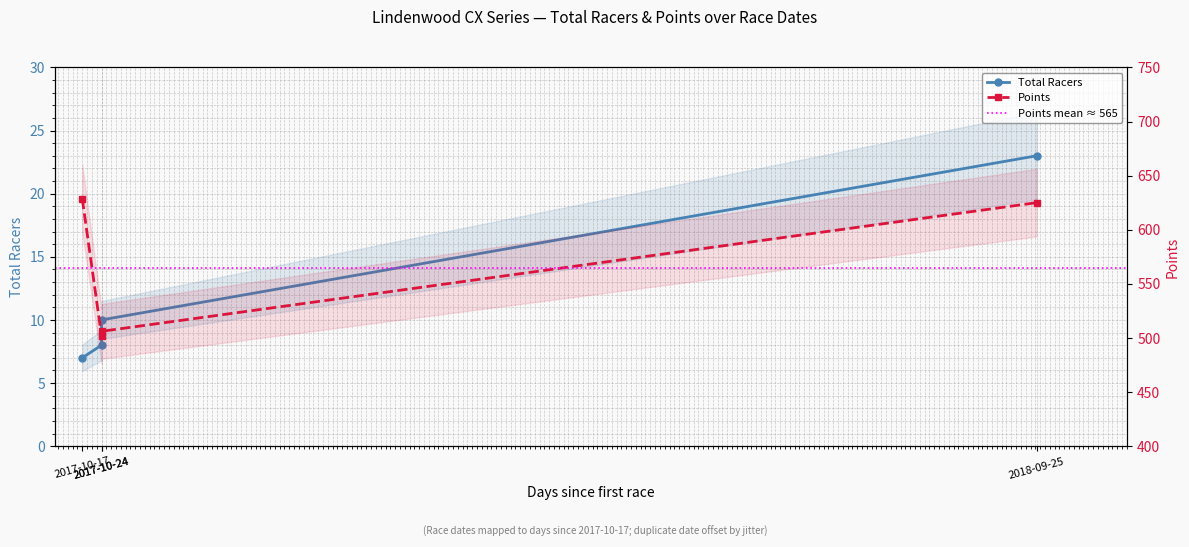

List the labels in order of Total Racers value, smallest first.

2017-10-17, 2017-10-24, 2017-10-24, 2018-09-25